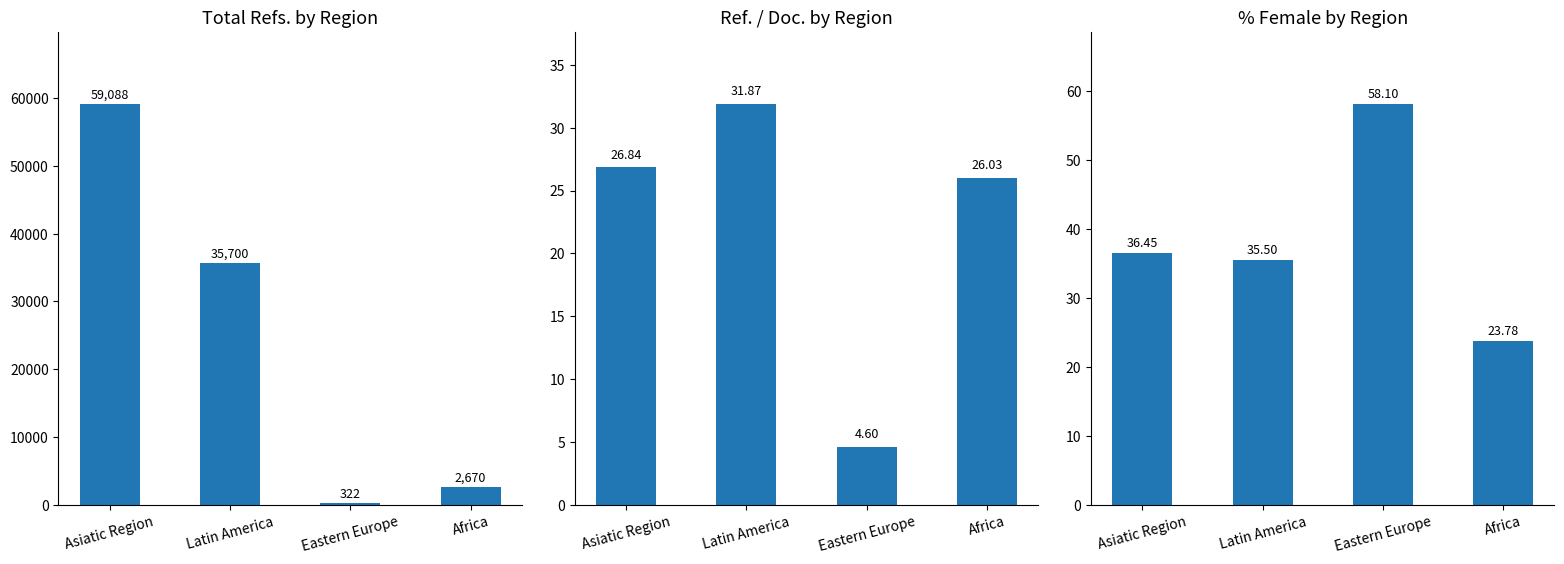

What is the approximate value of Total Refs. at Asiatic Region?

59088.0